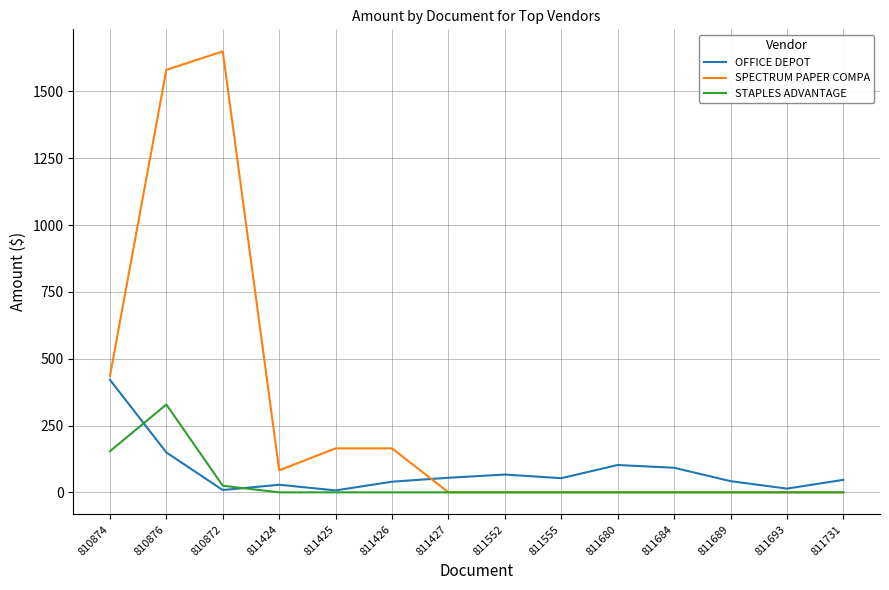

Rank the series by their maximum value, from highest to lowest.

SPECTRUM PAPER COMPA, OFFICE DEPOT, STAPLES ADVANTAGE